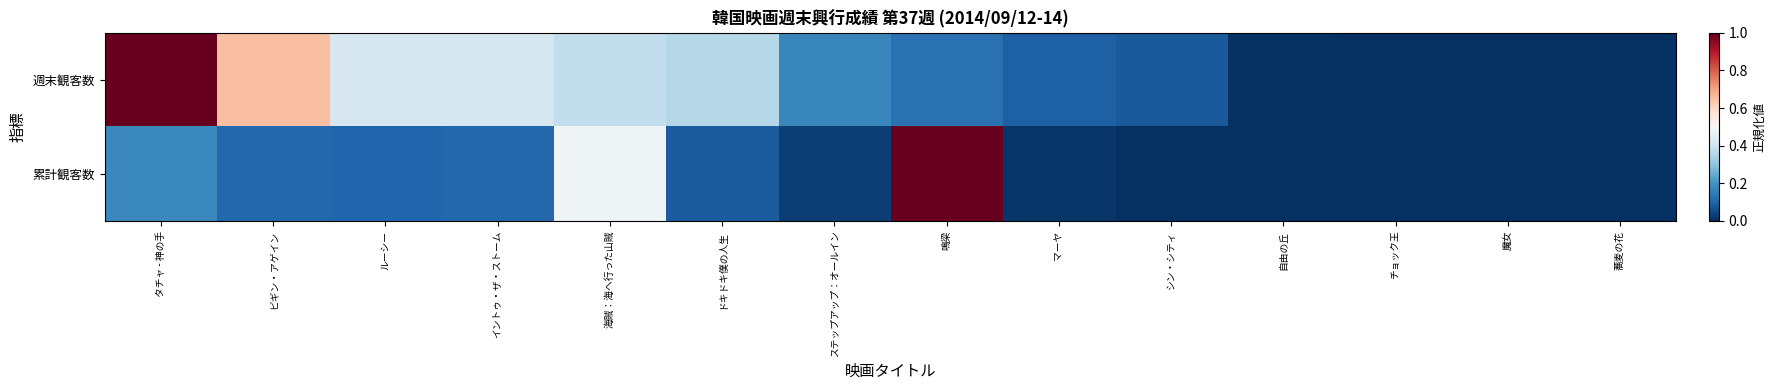

Reading left to right, what are all the values shown in this chart?

週末観客数: タチャ - 神の手=1.0	ビギン・アゲイン=0.6	ルーシー=0.4	イントゥ・ザ・ストーム=0.4	海賊：海へ行った山賊=0.4	ドキドキ僕の人生=0.4	ステップアップ：オールイン=0.2	鳴梁=0.1	マーヤ=0.1	シン・シティ=0.1	自由の丘=0.0	チョック王=0.0	魔女=0.0	蕎麦の花=0.0
累計観客数: タチャ - 神の手=0.2	ビギン・アゲイン=0.1	ルーシー=0.1	イントゥ・ザ・ストーム=0.1	海賊：海へ行った山賊=0.5	ドキドキ僕の人生=0.1	ステップアップ：オールイン=0.0	鳴梁=1.0	マーヤ=0.0	シン・シティ=0.0	自由の丘=0.0	チョック王=0.0	魔女=0.0	蕎麦の花=0.0